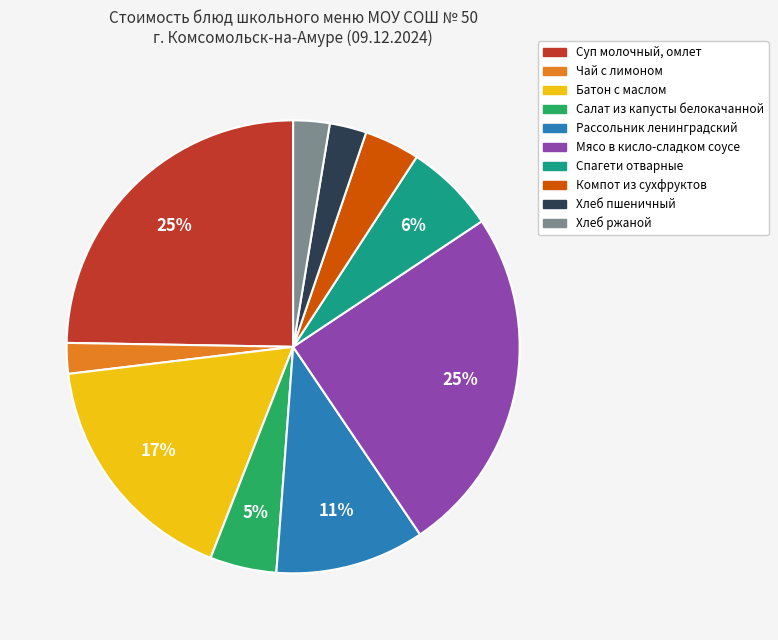

True or false: Салат из капусты белокачанной accounts for 5% of the total.

True